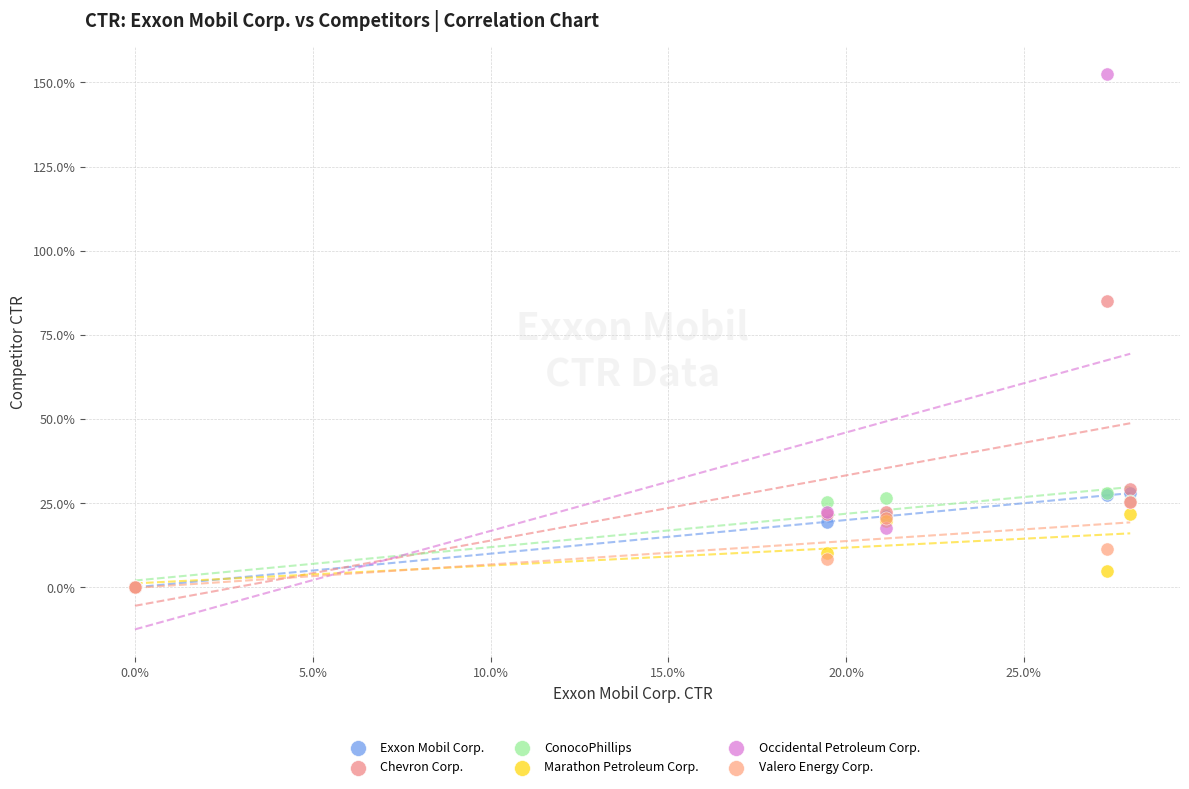

Which series has the widest spread of Y values?

Occidental Petroleum Corp.